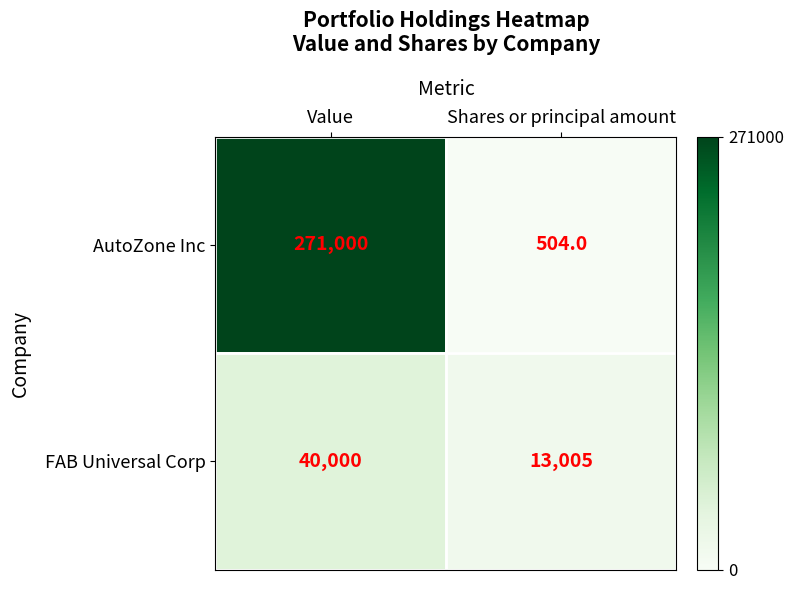

At which category does the chart reach its minimum across all series?

Shares or principal amount